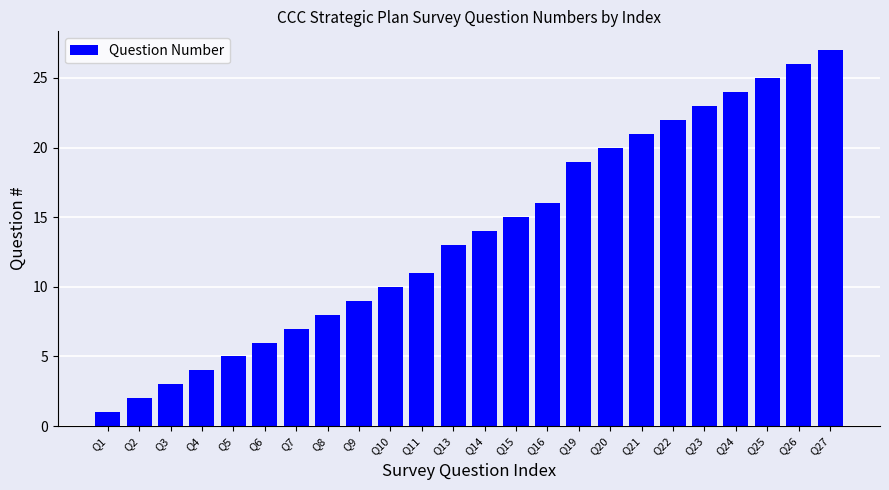

What is the value of the 5th bar from the left?

5